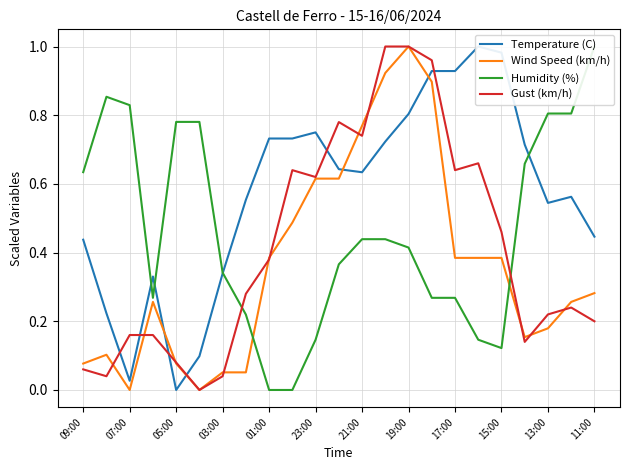

List the series in order of their peak value, lowest first.

Temperature (C), Wind Speed (km/h), Humidity (%), Gust (km/h)